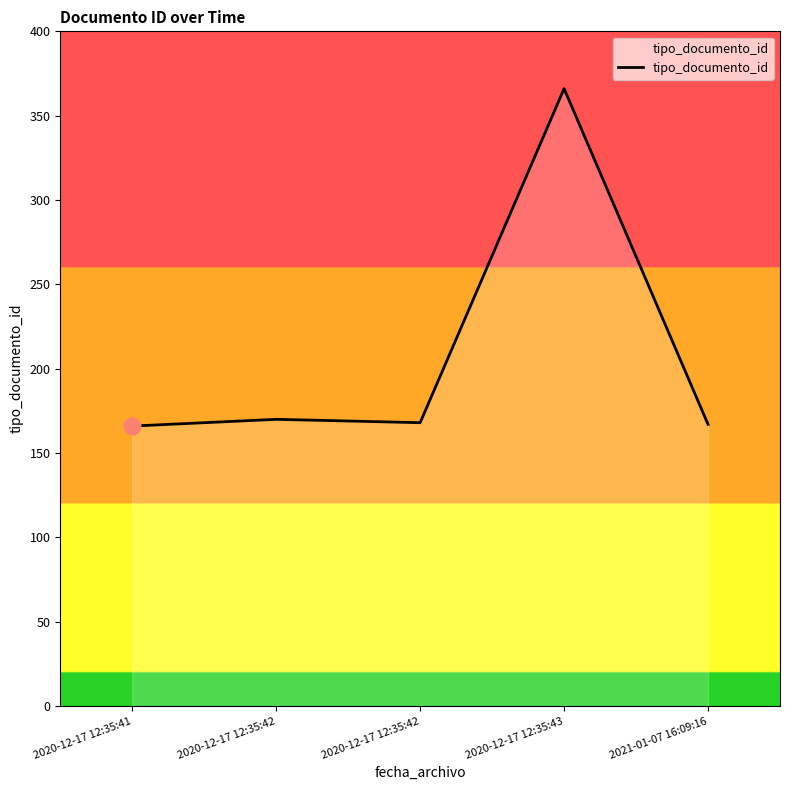

What is the label of the 2nd point from the left?

2020-12-17 12:35:42